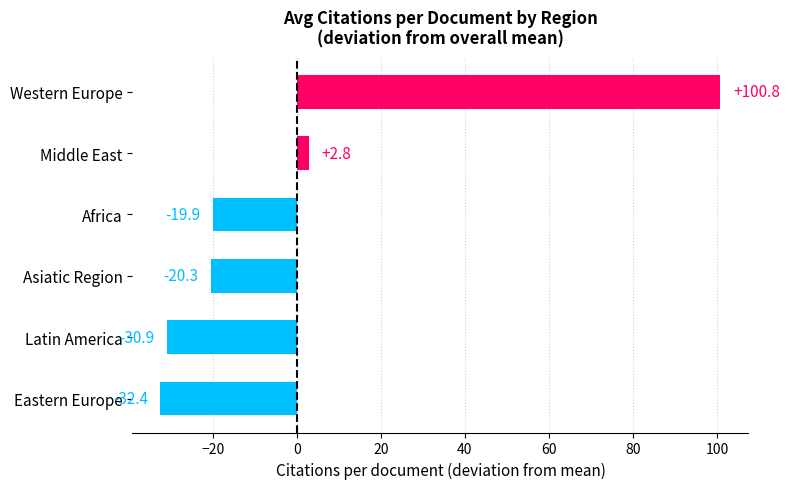

At which label is the value closest to 34?

Middle East